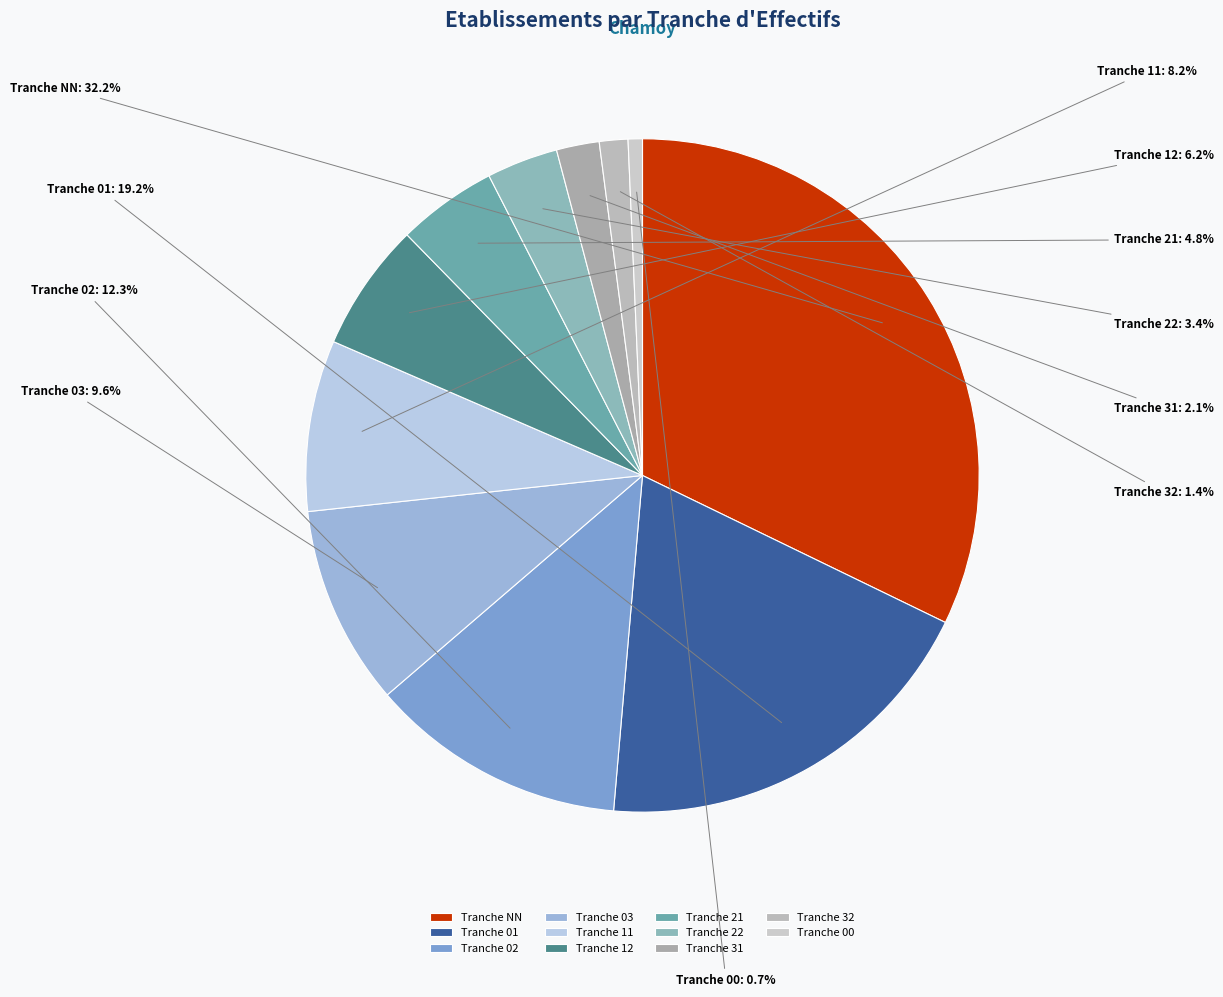

Rank the categories by value from lowest to highest.

Tranche 00, Tranche 32, Tranche 31, Tranche 22, Tranche 21, Tranche 12, Tranche 11, Tranche 03, Tranche 02, Tranche 01, Tranche NN